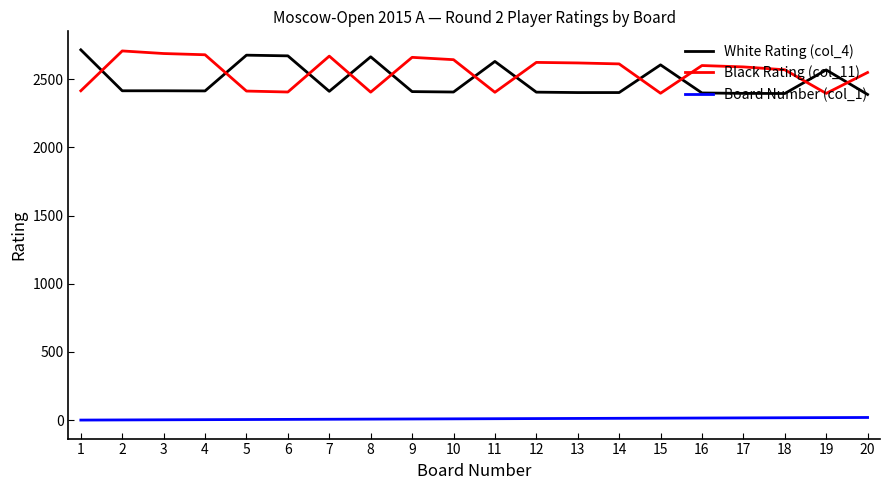

Is the value of Black Rating (col_11) at 5 greater than the value of Board Number (col_1) at 7?

Yes